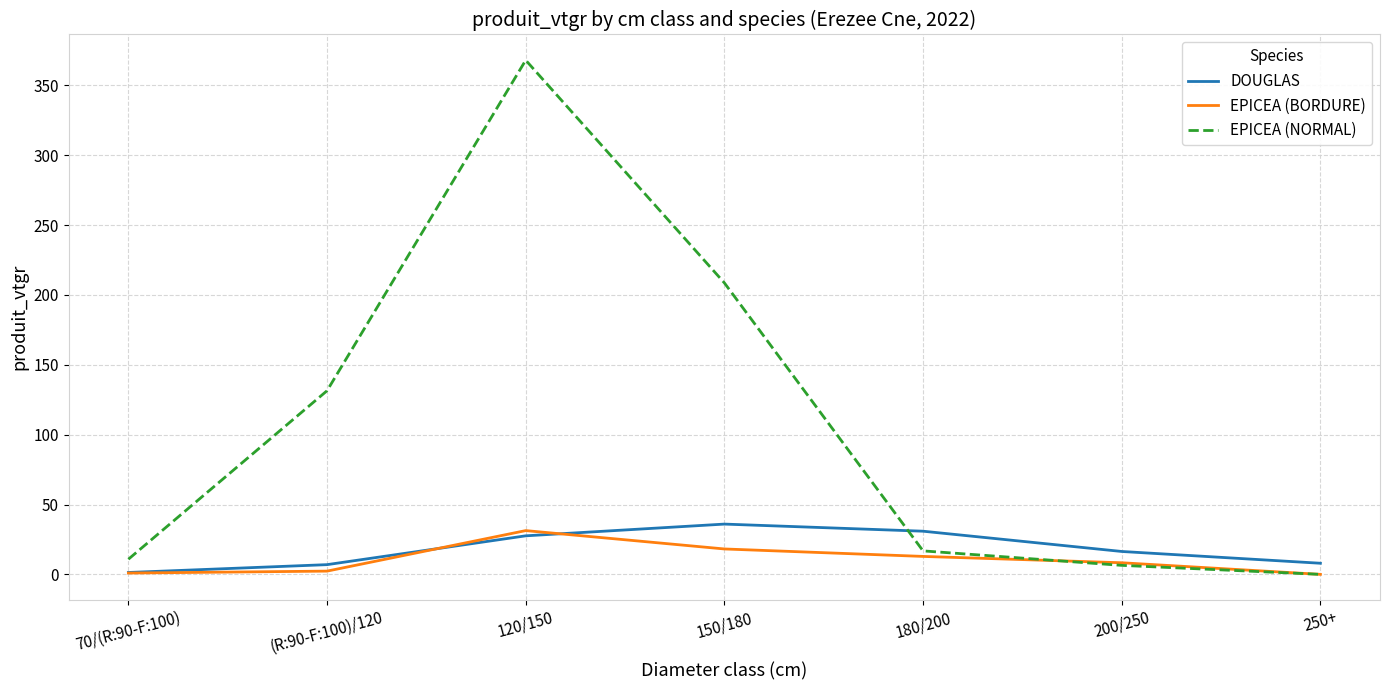

Between 70/(R:90-F:100) and 120/150, which series saw the biggest shift?

EPICEA (NORMAL)